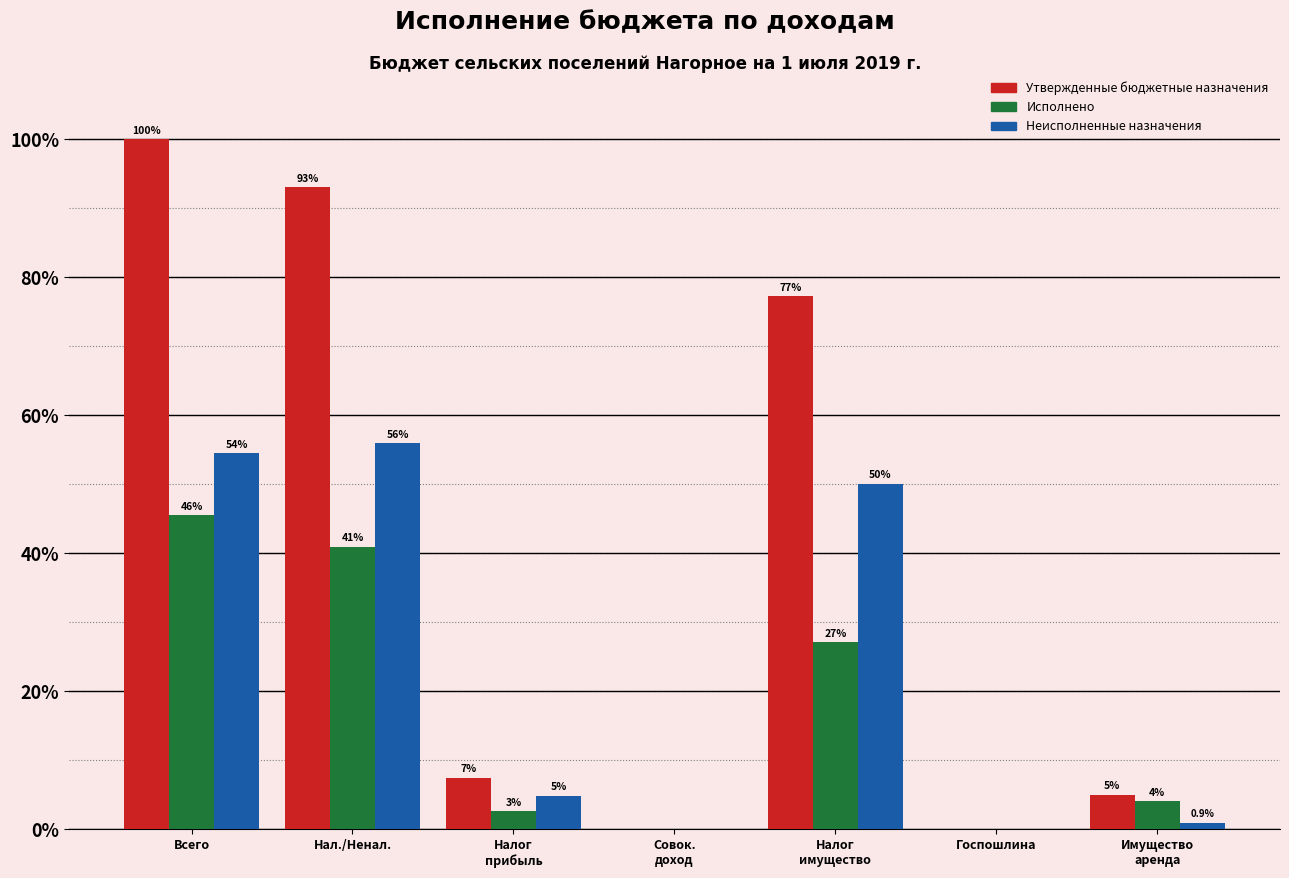

At which label does Исполнено first exceed 4?

Всего